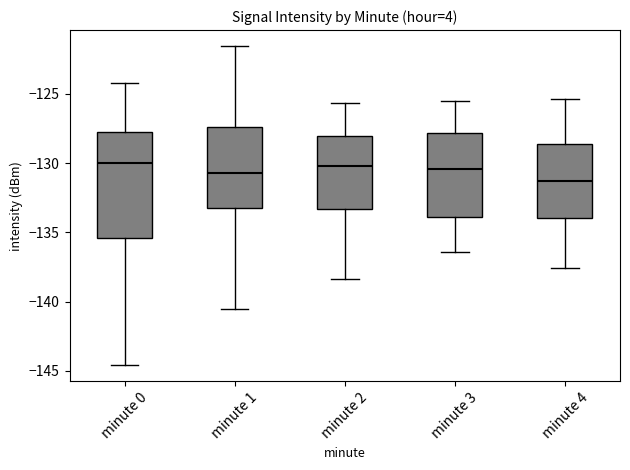

Reading left to right, transcribe this box plot: for each box, give where its median line is, the range the box spans, and where its two whiskers end, as read against the y-axis. The values are not printed on the chart, so give them approximately, as read against the axis.

minute 0: median -130.0, box -135.5 to -128.0, whiskers -144.5 to -124.5
minute 1: median -130.5, box -133.5 to -127.5, whiskers -140.5 to -121.5
minute 2: median -130.0, box -133.5 to -128.0, whiskers -138.5 to -125.5
minute 3: median -130.5, box -134.0 to -128.0, whiskers -136.5 to -125.5
minute 4: median -131.5, box -134.0 to -128.5, whiskers -137.5 to -125.5